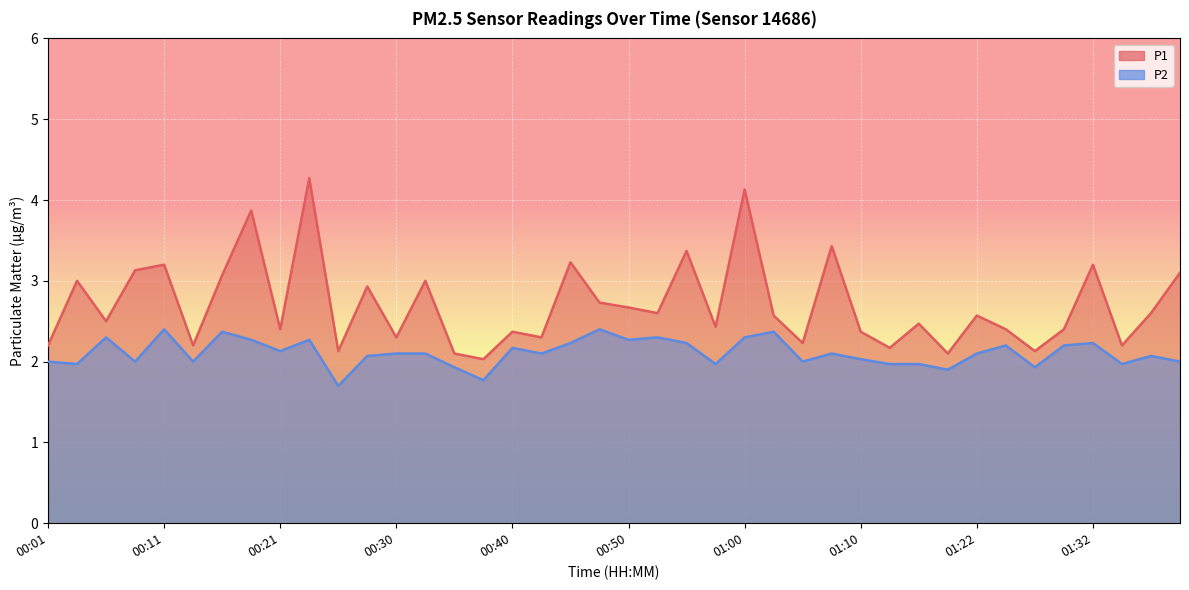

What is the difference between the maximum and minimum values in the P1 series?

2.2